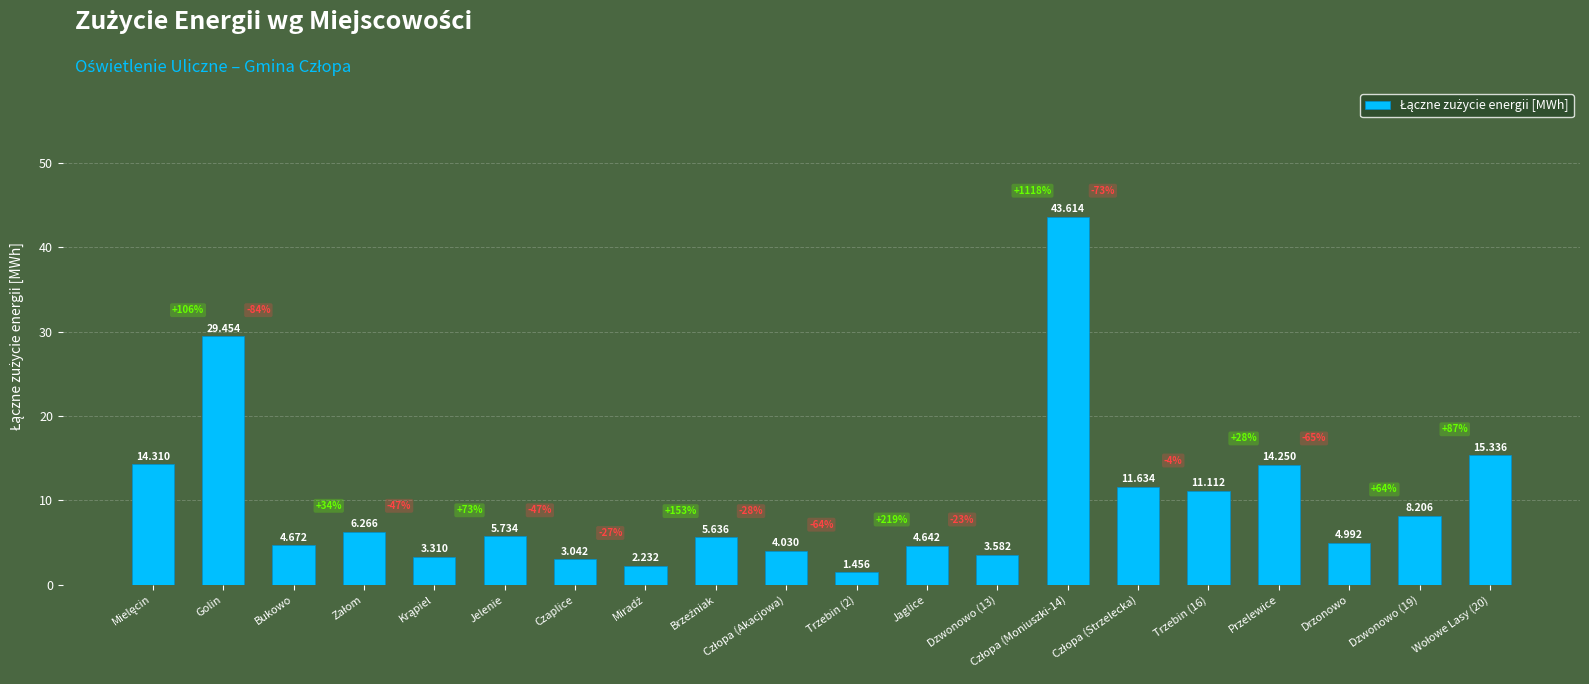

Are the bars horizontal?

No